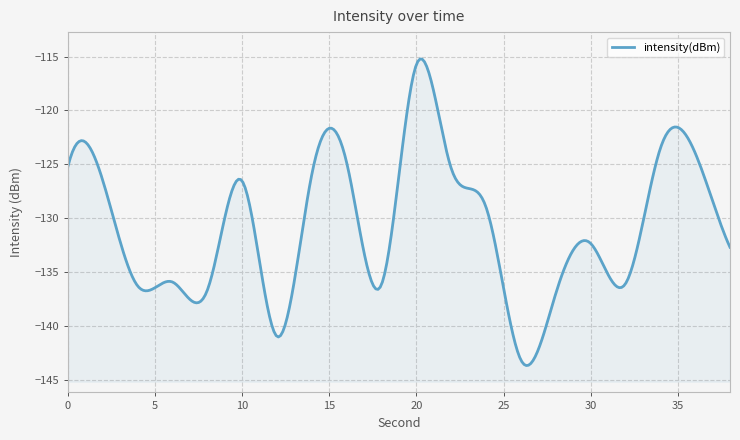

How many interior local valleys (lower than both neighbors) does the data have?

6